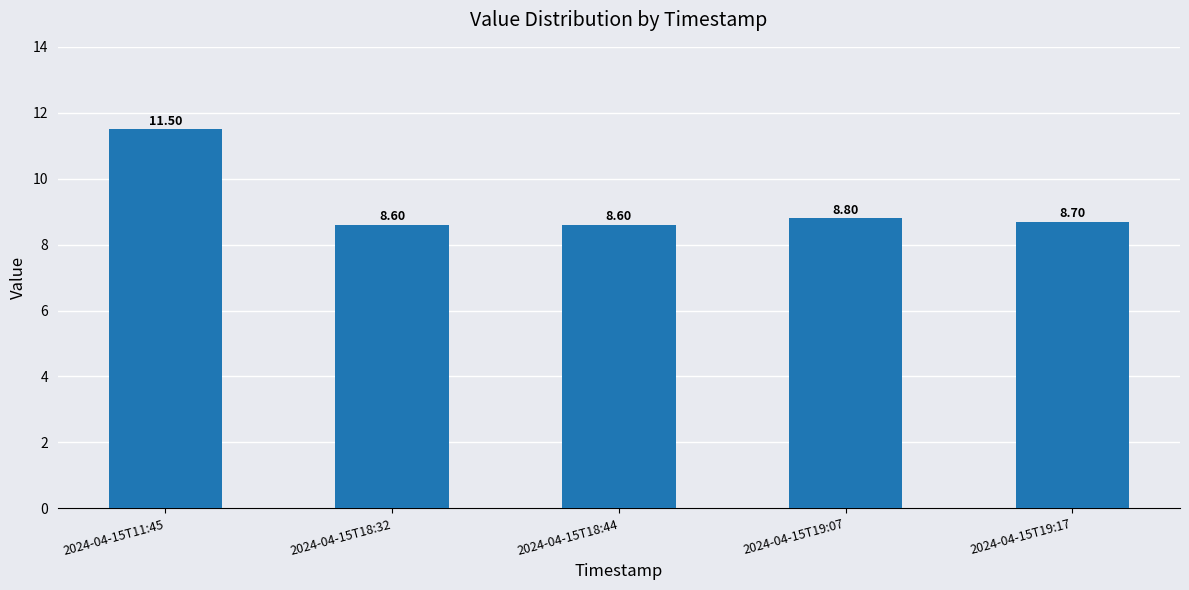

What is the value of the 5th bar from the left?

8.7